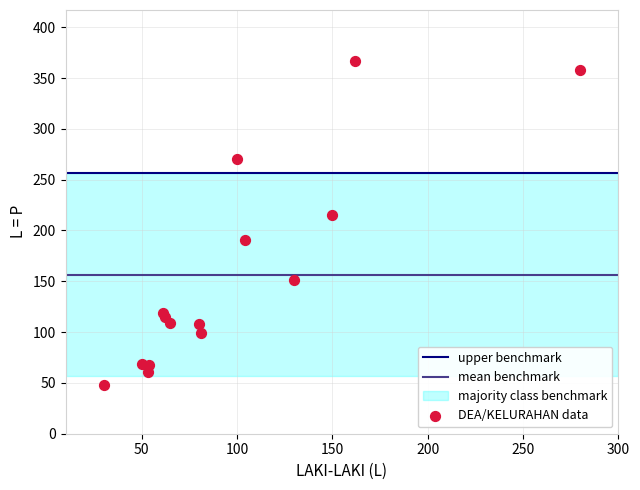

What Y value in the scatter plot is closest to 207?

215